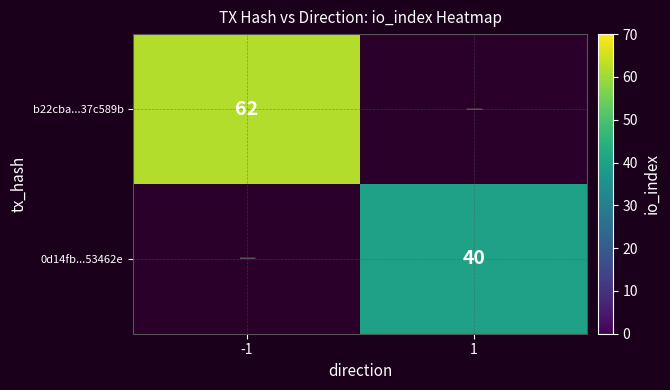

What is the maximum value shown in the chart?

62.0